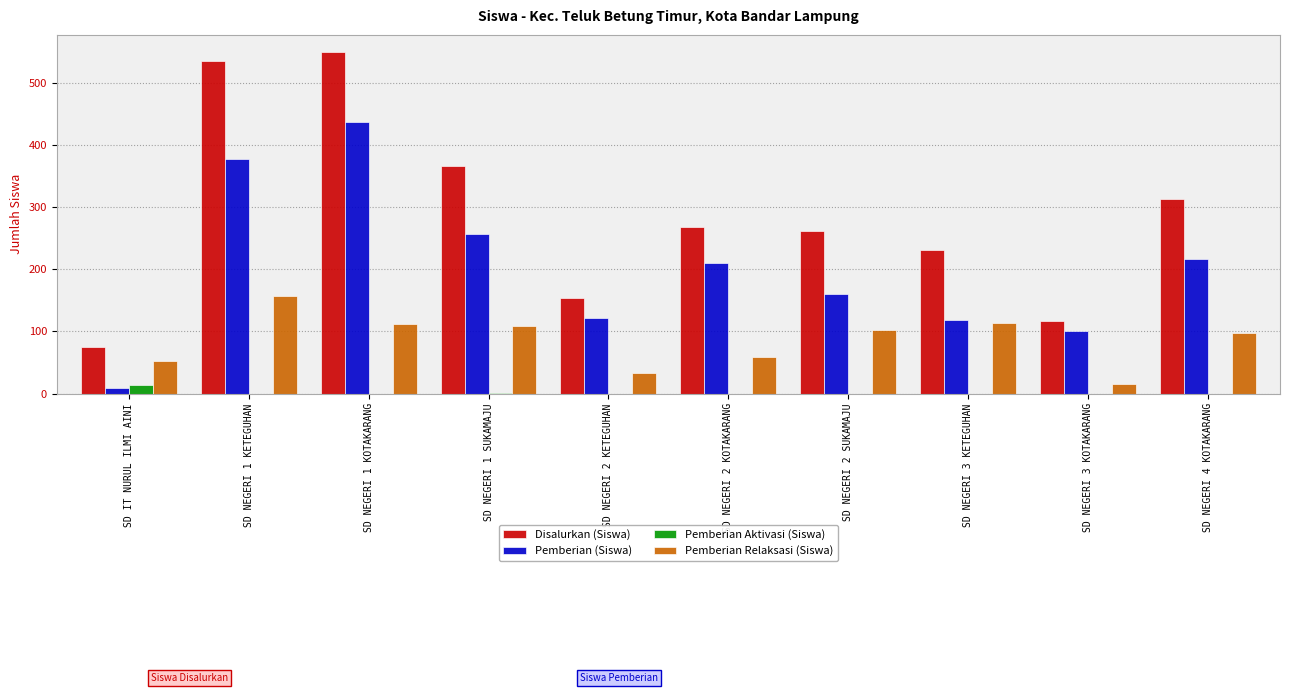

Is the value of Disalurkan (Siswa) at SD NEGERI 2 KOTAKARANG greater than the value of Pemberian Aktivasi (Siswa) at SD NEGERI 3 KOTAKARANG?

Yes